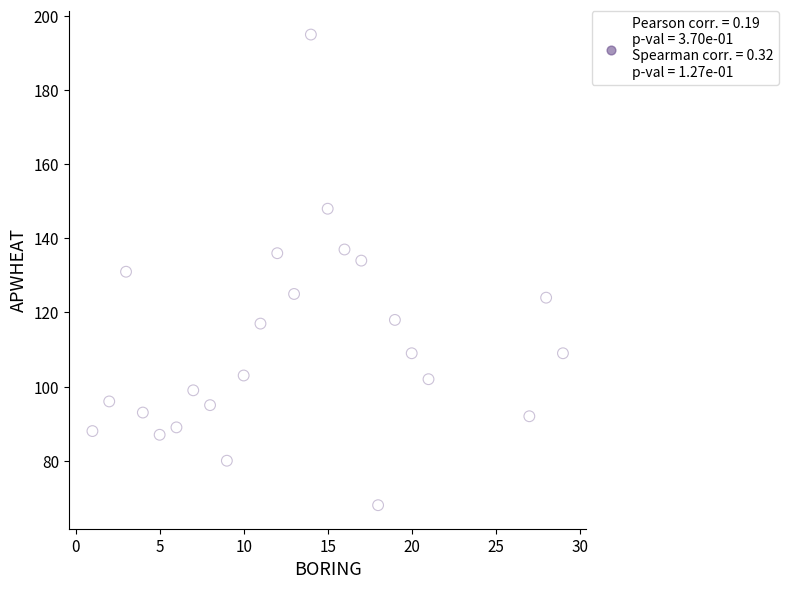

What is the range of Y values (max minus min)?

127